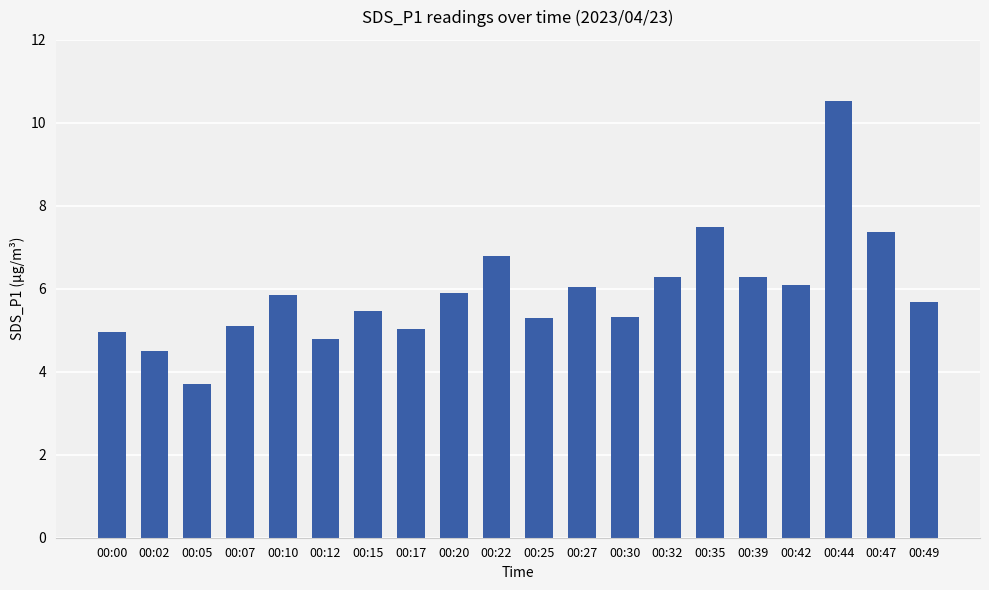

What value does the data have at 00:42?

6.1